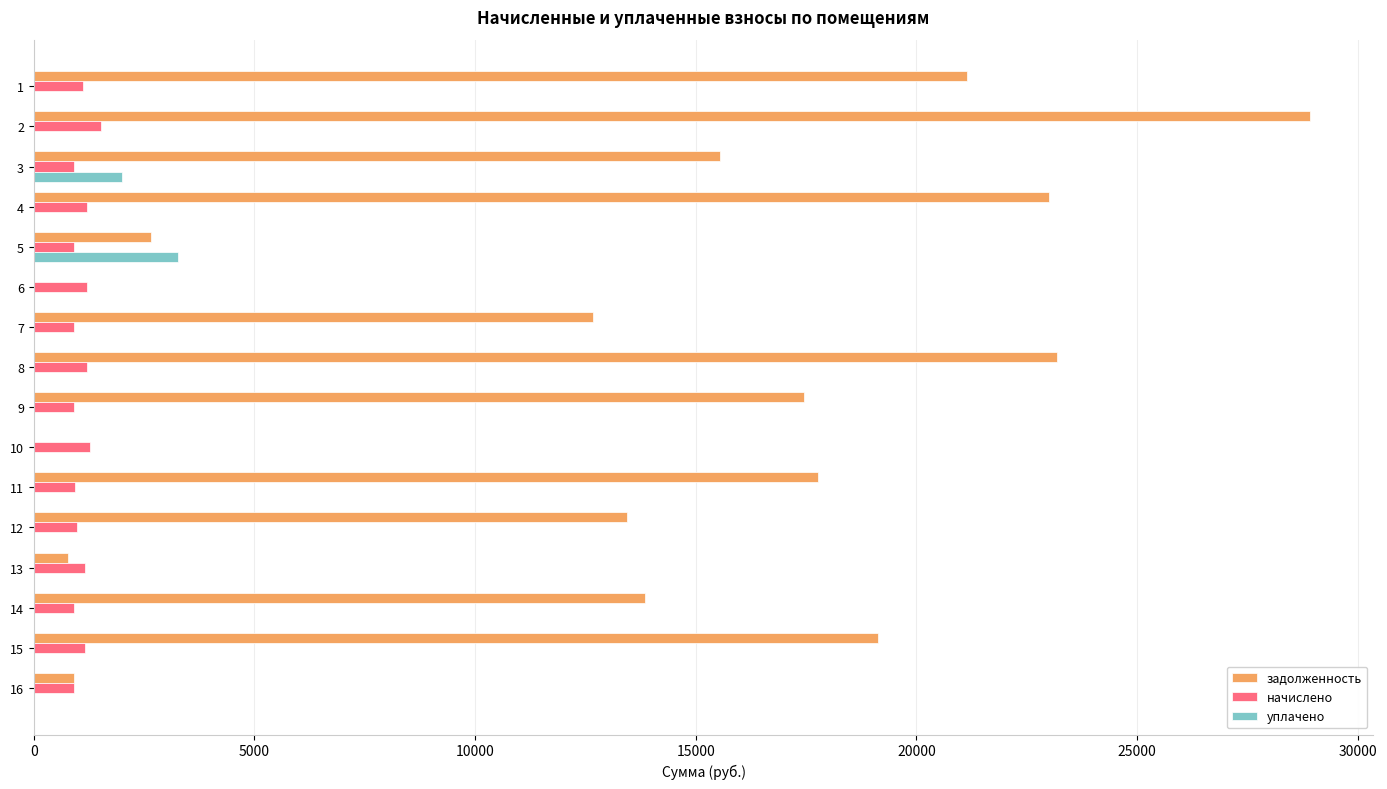

What is the highest value of the задолженность series?

28910.8